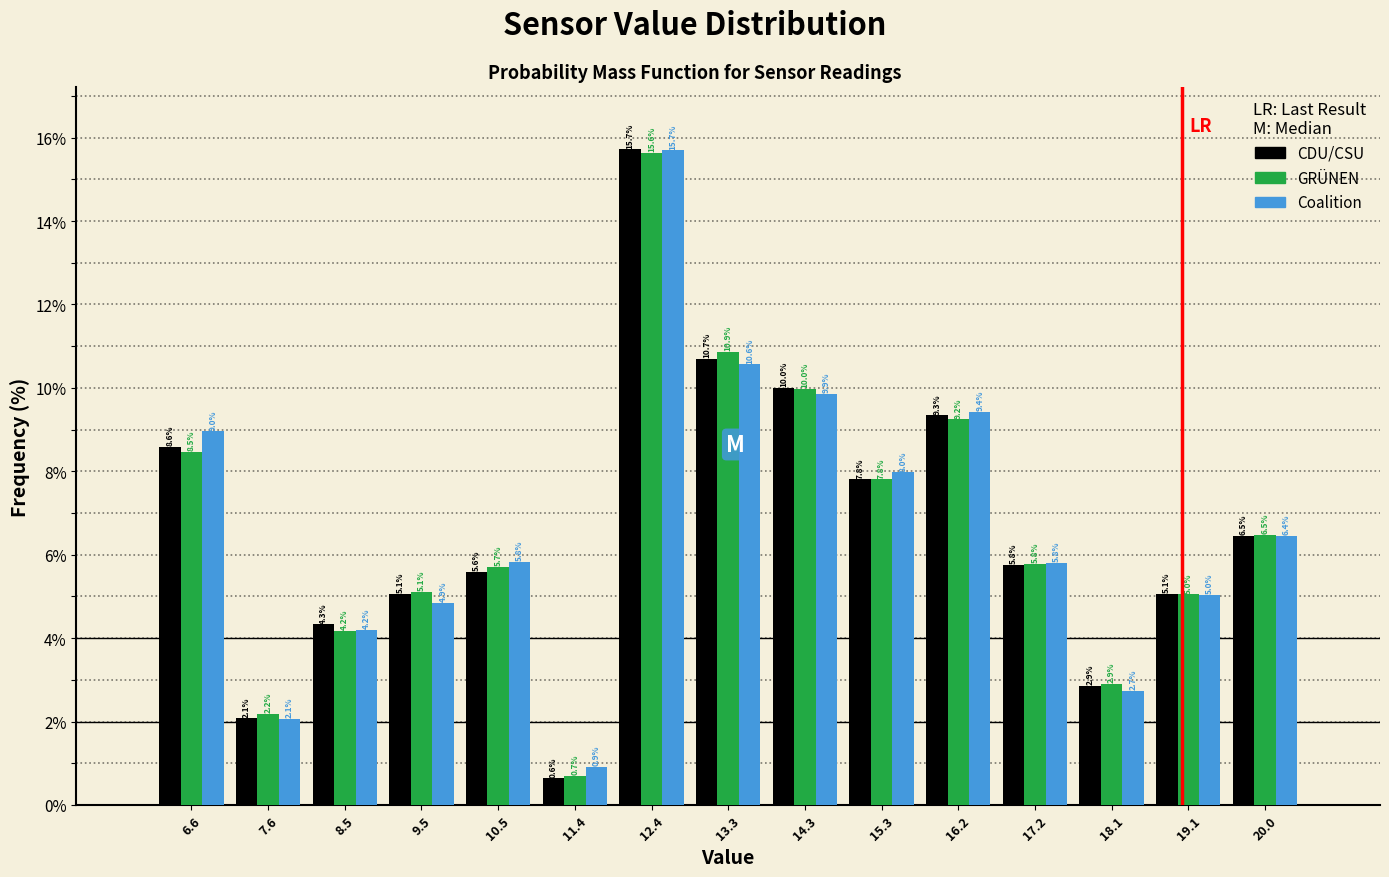

In the GRÜNEN series, which range on the x-axis has the tallest bar?

11.9 to 12.9